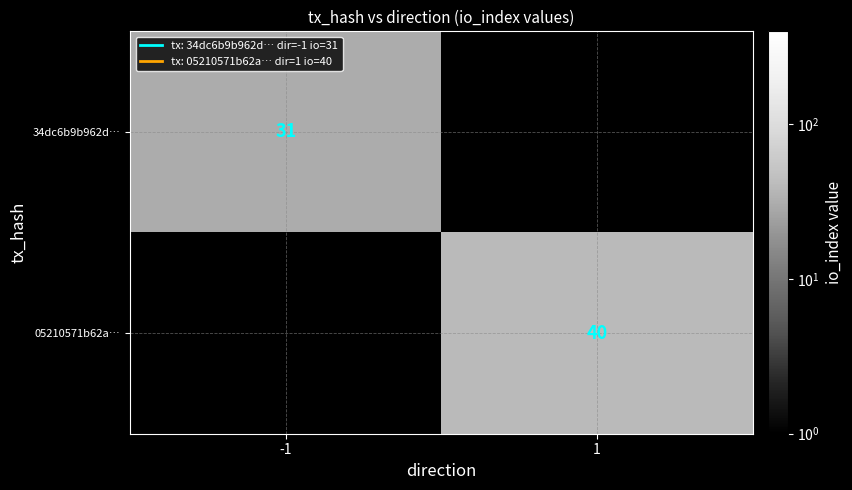

True or false: 34dc6b9b962d… has a value of 31 at -1.

True